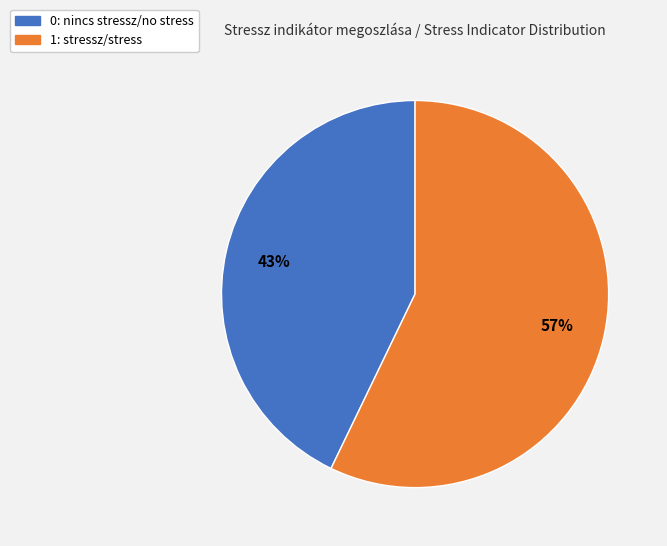

Does any single category account for the majority?

Yes